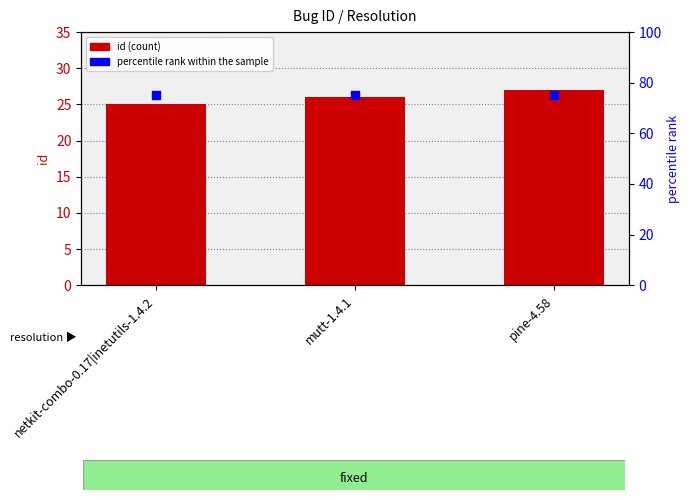

At which category is the sum across all series the highest?

pine-4.58